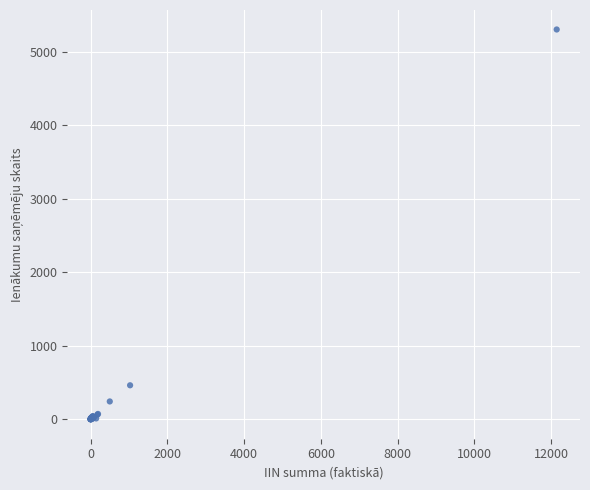

What Y value in the scatter plot is closest to 2653?

464